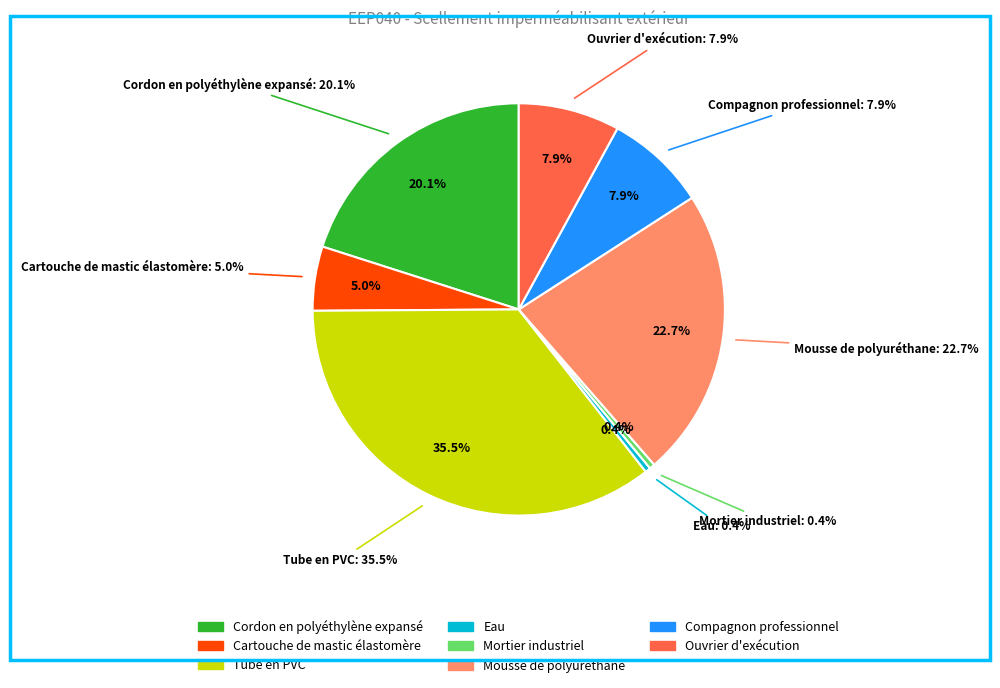

Which category has the smallest portion of the pie?

Eau